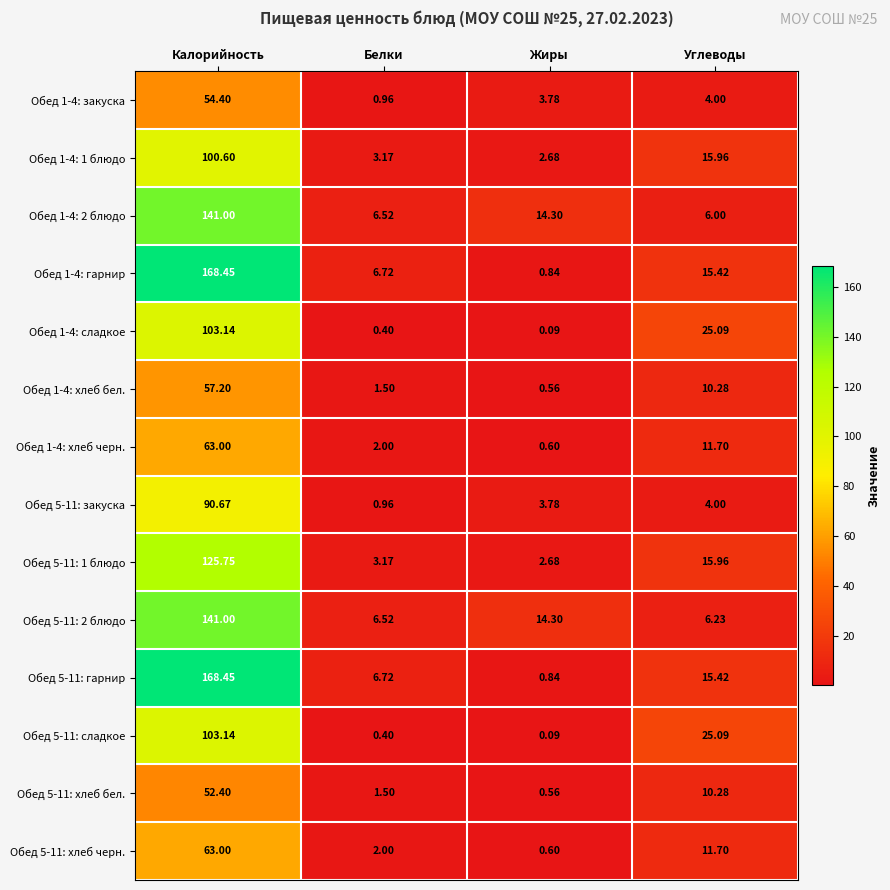

Rank the categories by Обед 5-11: хлеб черн. value from highest to lowest.

Калорийность, Углеводы, Белки, Жиры